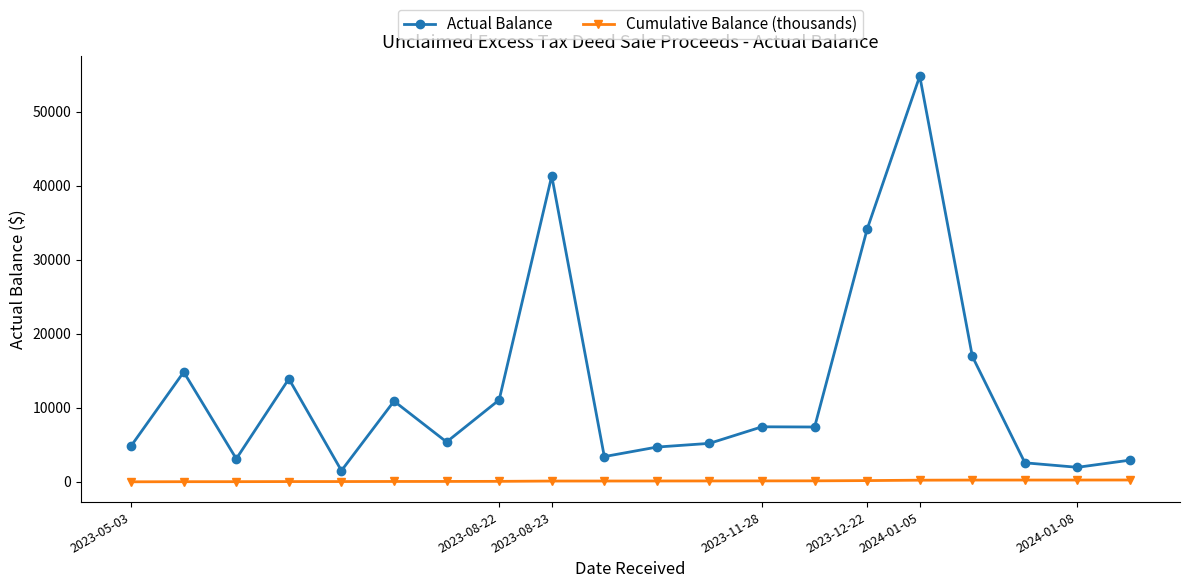

What is the value of the Actual Balance point at the 15th from the left?

34136.1